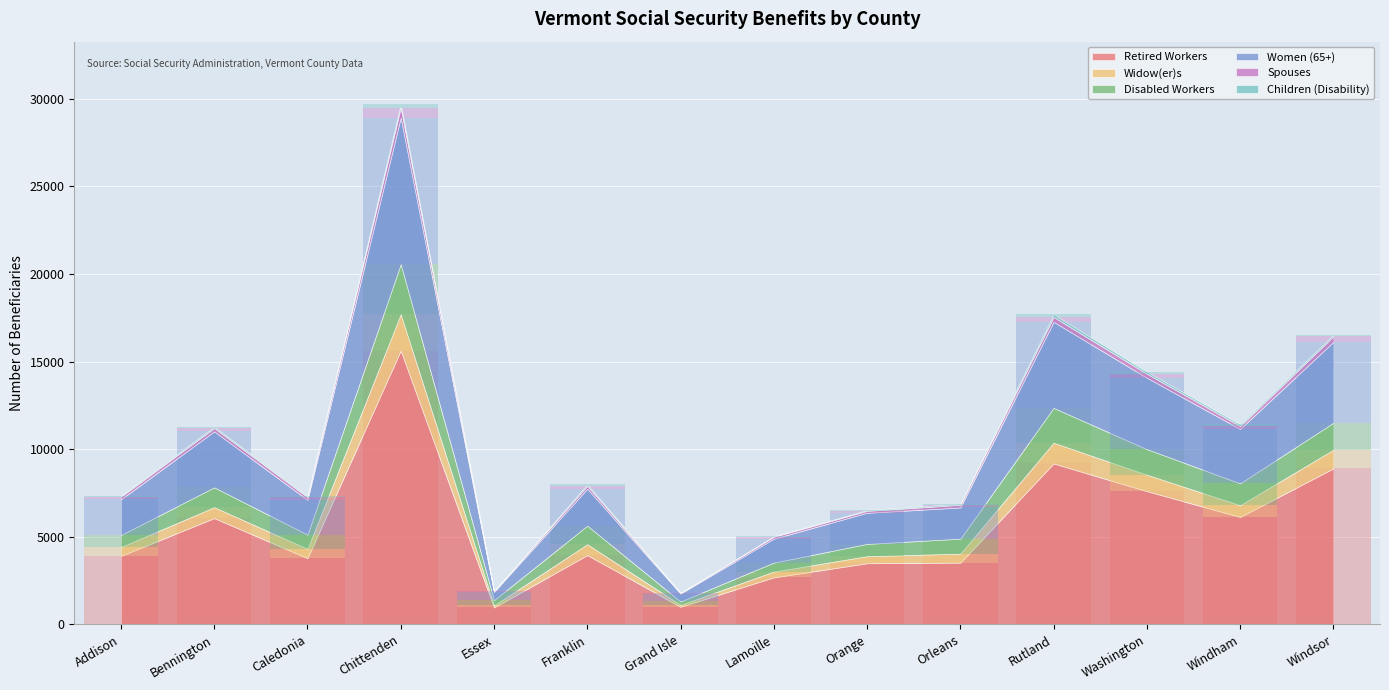

Does the chart contain stacked bars?

No